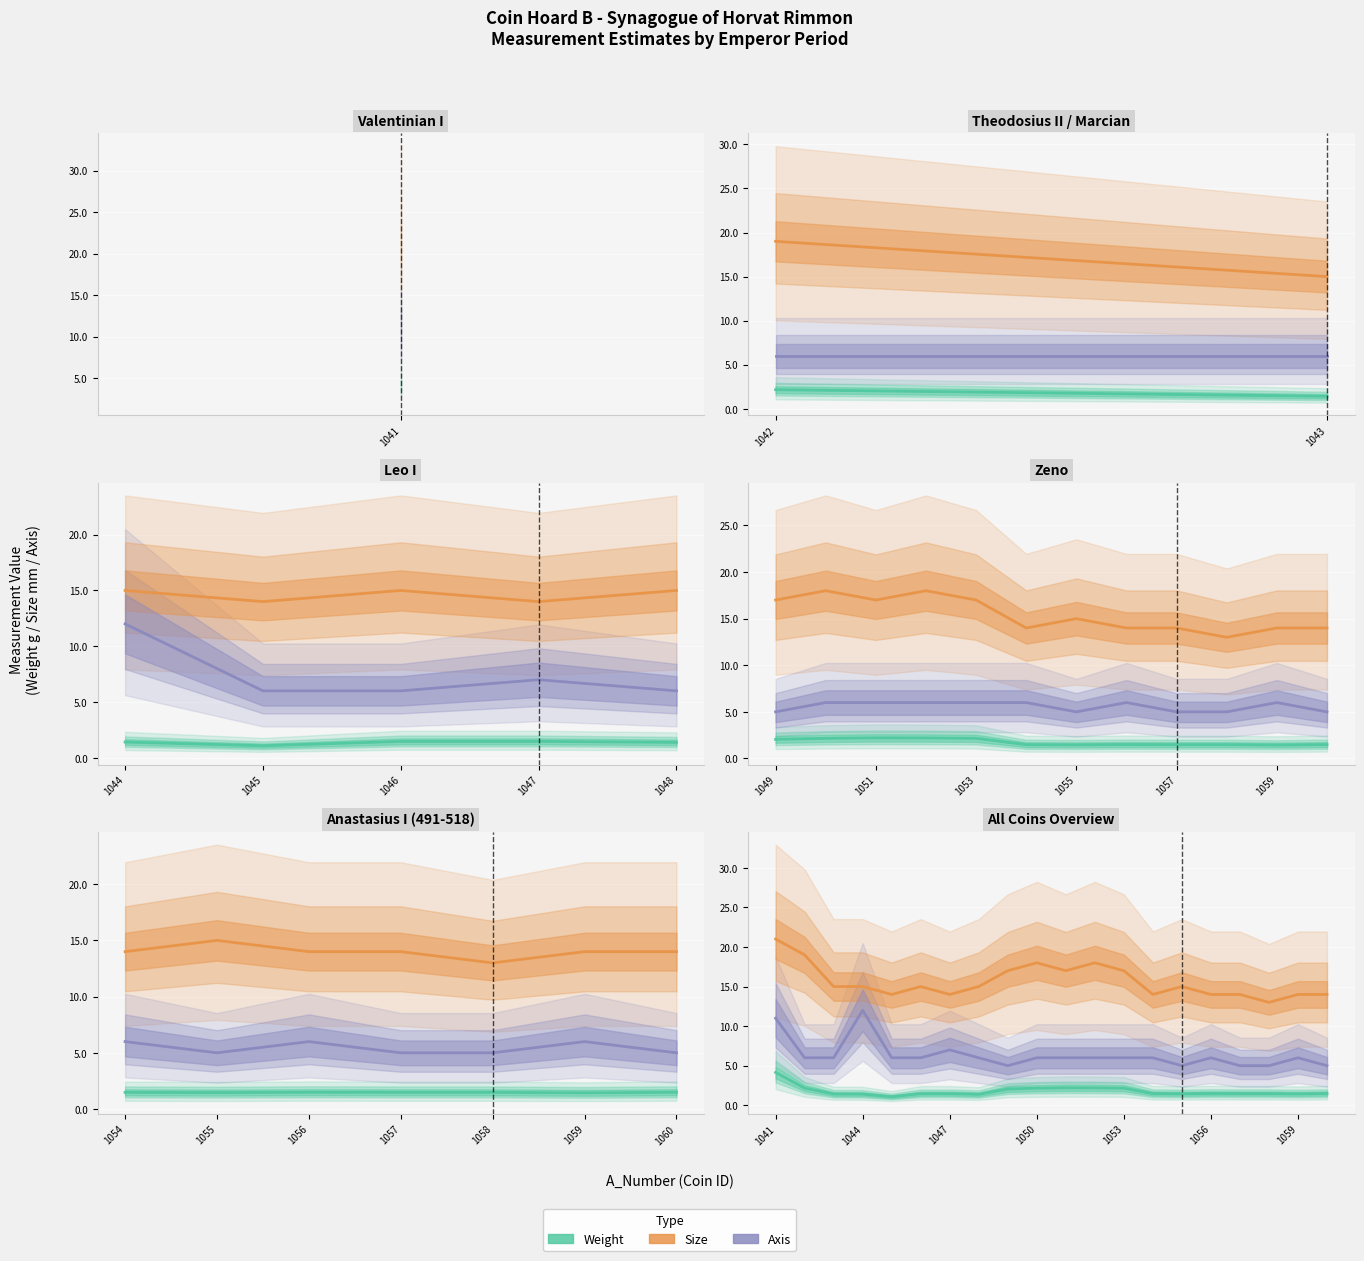

Is it true that Weight equals 1.4 at 7?

True